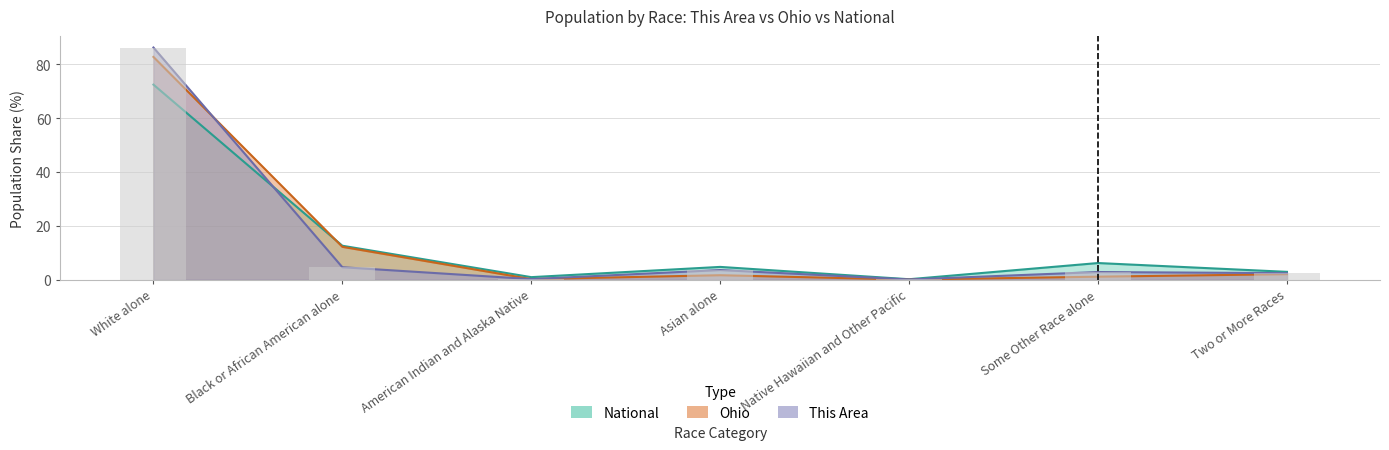

The This Area series shows 86.2 at White alone. True or false?

True